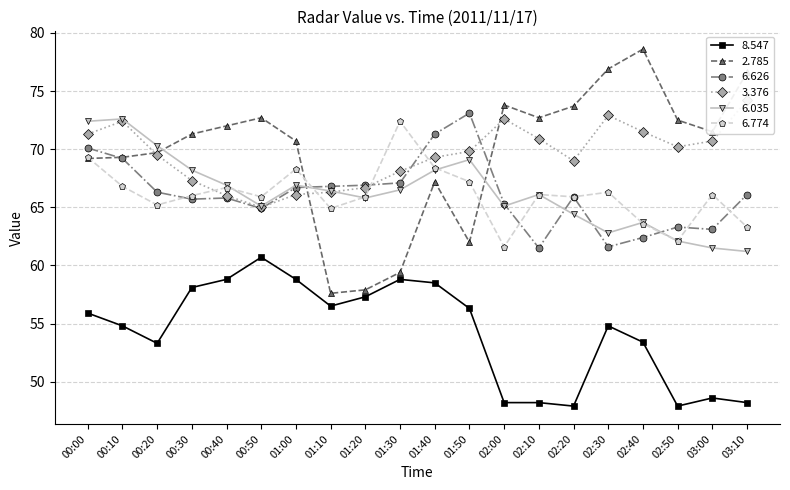

Is it true that   6.035 equals 72.4 at 00:00?

True